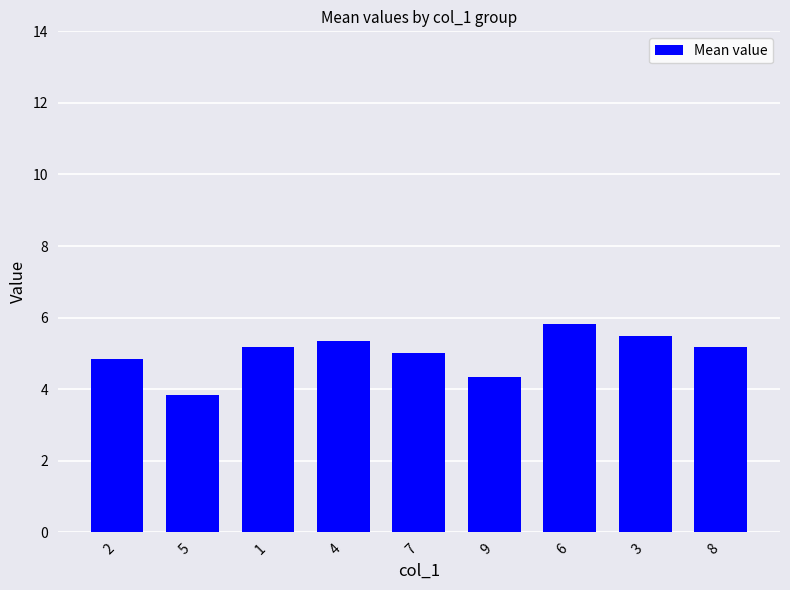

What is the value of the 8th bar from the left?

5.5